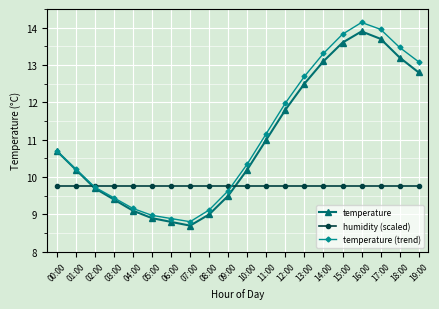

In temperature, how many points are higher than both neighbors (excluding endpoints)?

1